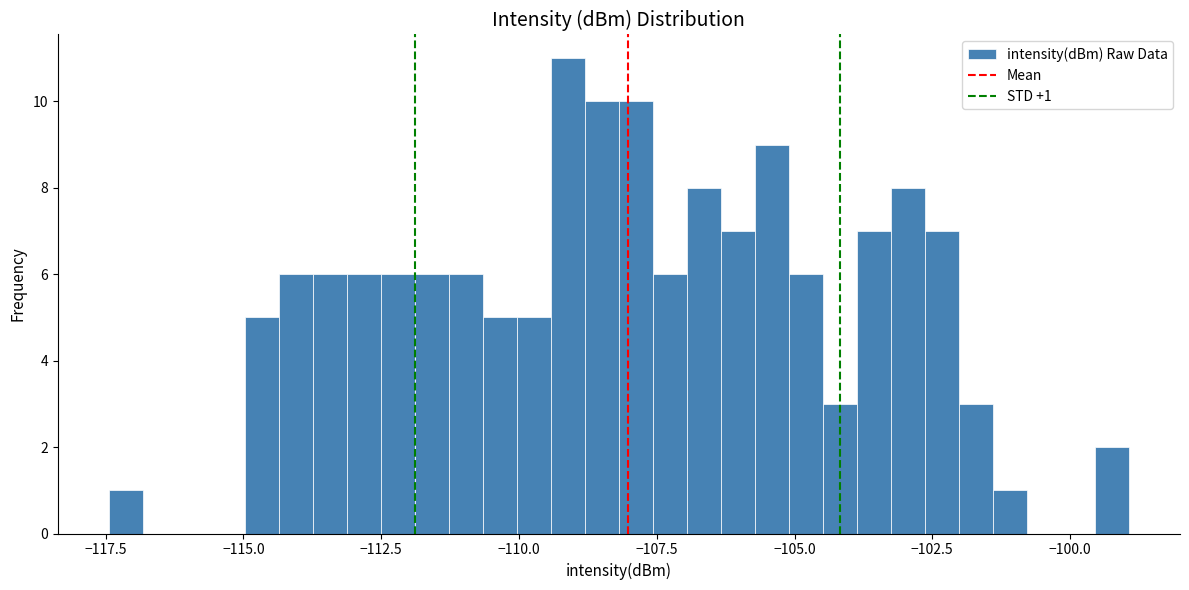

Around what value on the x-axis is the tallest bar? Give the approximate position of its centre, as read against the axis.

-109.0